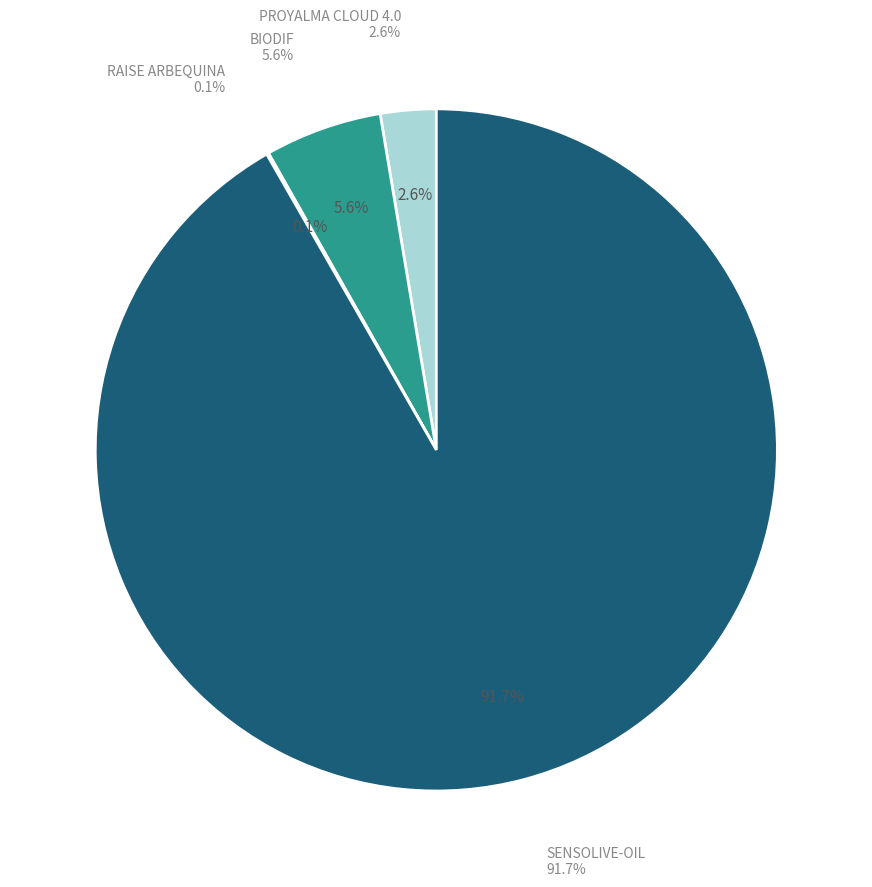

How much of the chart is everything except PROYALMA CLOUD 4.0?

97.4%